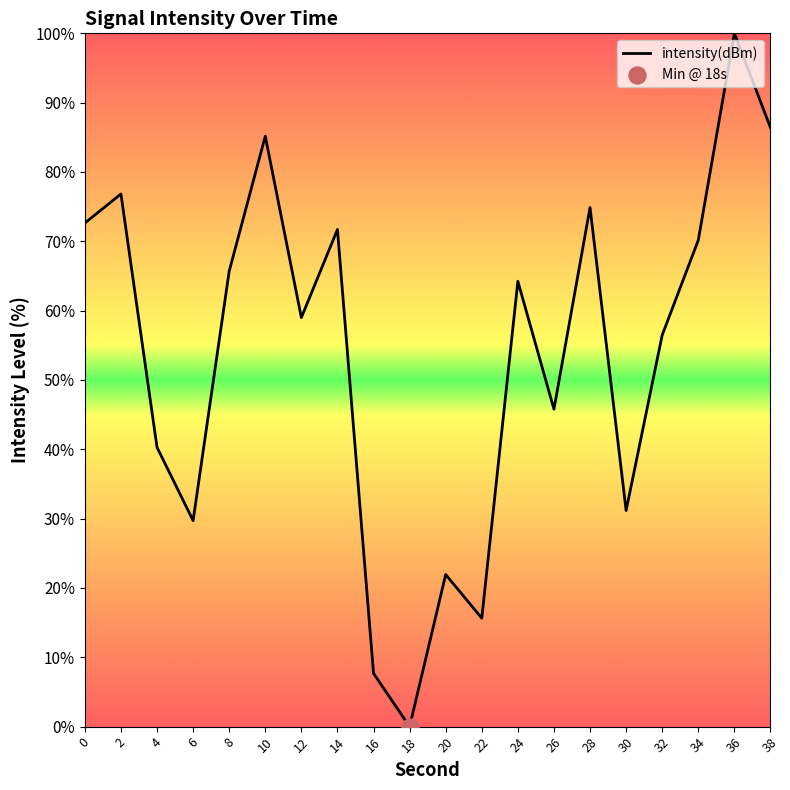

What is the change in value from 12 to 14?

+12.7